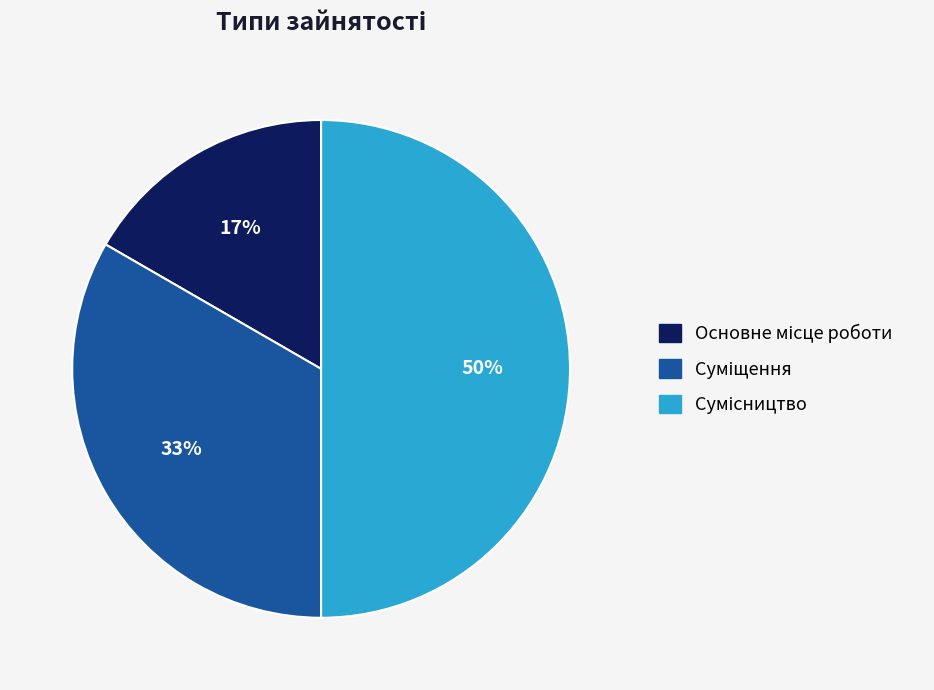

To the nearest percent, what is the average slice percentage?

33%